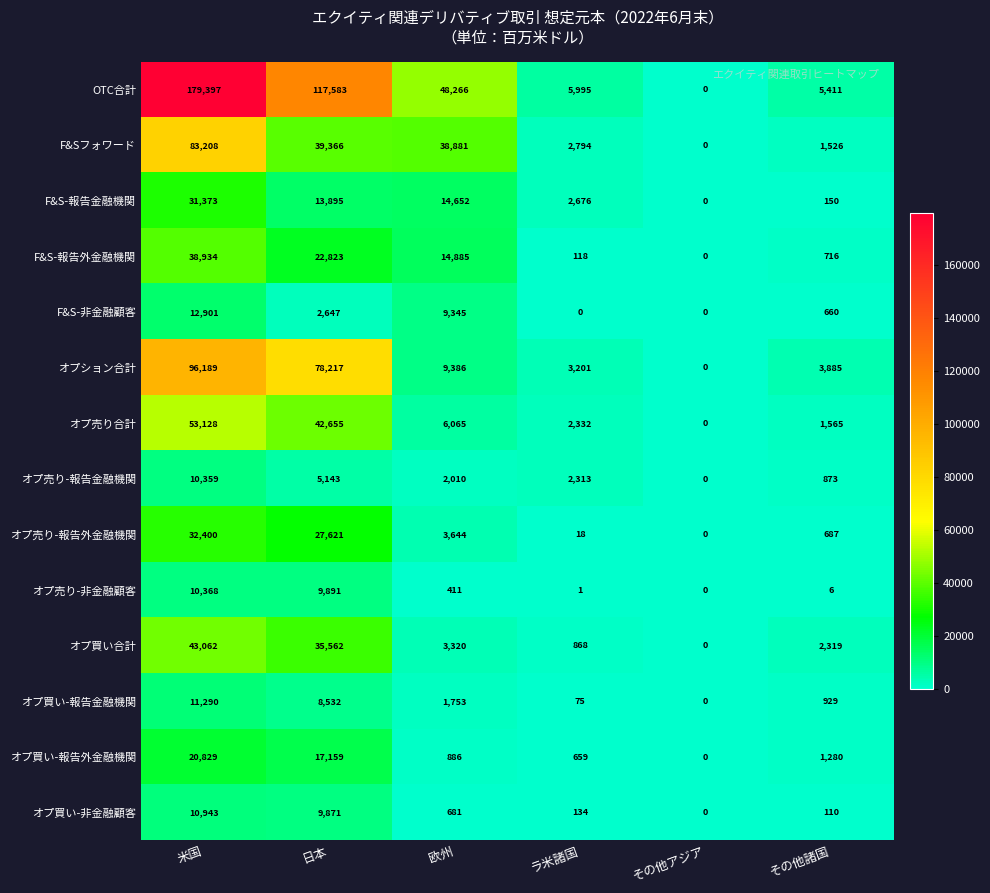

What is the difference between the maximum and minimum values in the F&S-報告外金融機関 series?

38934